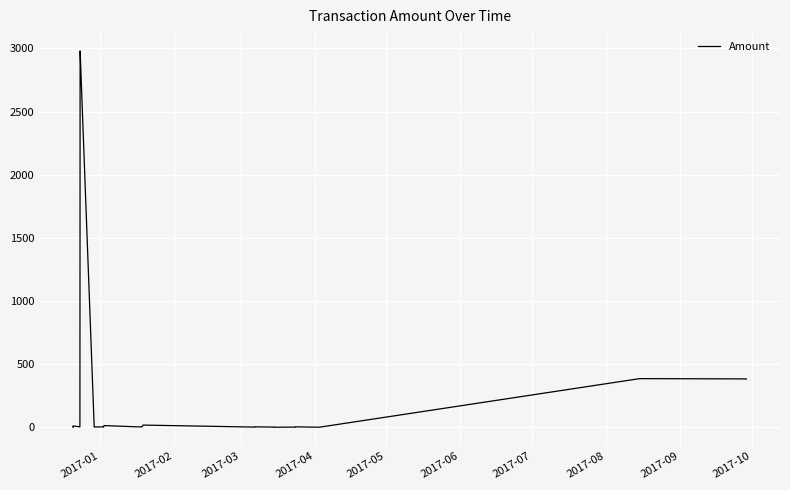

What is the sum of all values?

7660.1